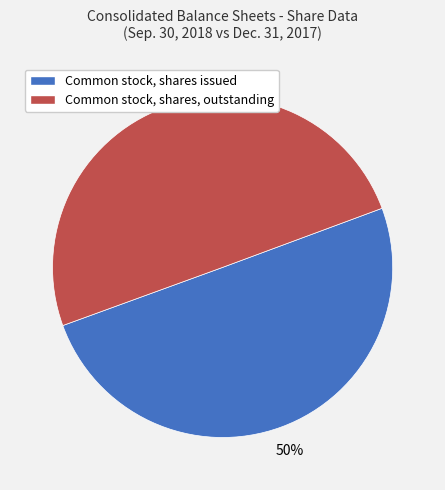

To the nearest percent, what is the average slice percentage?

50%